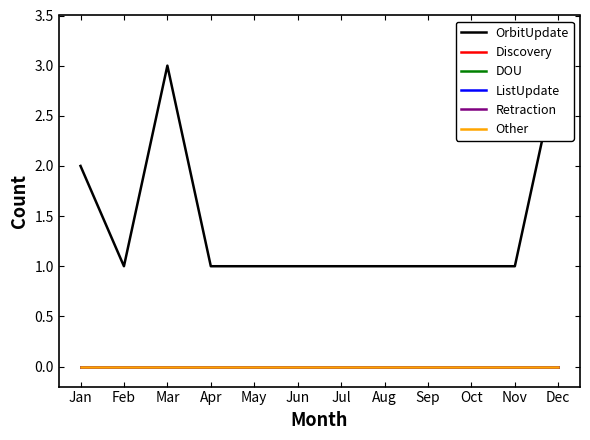

Does the chart have visible grid lines?

No